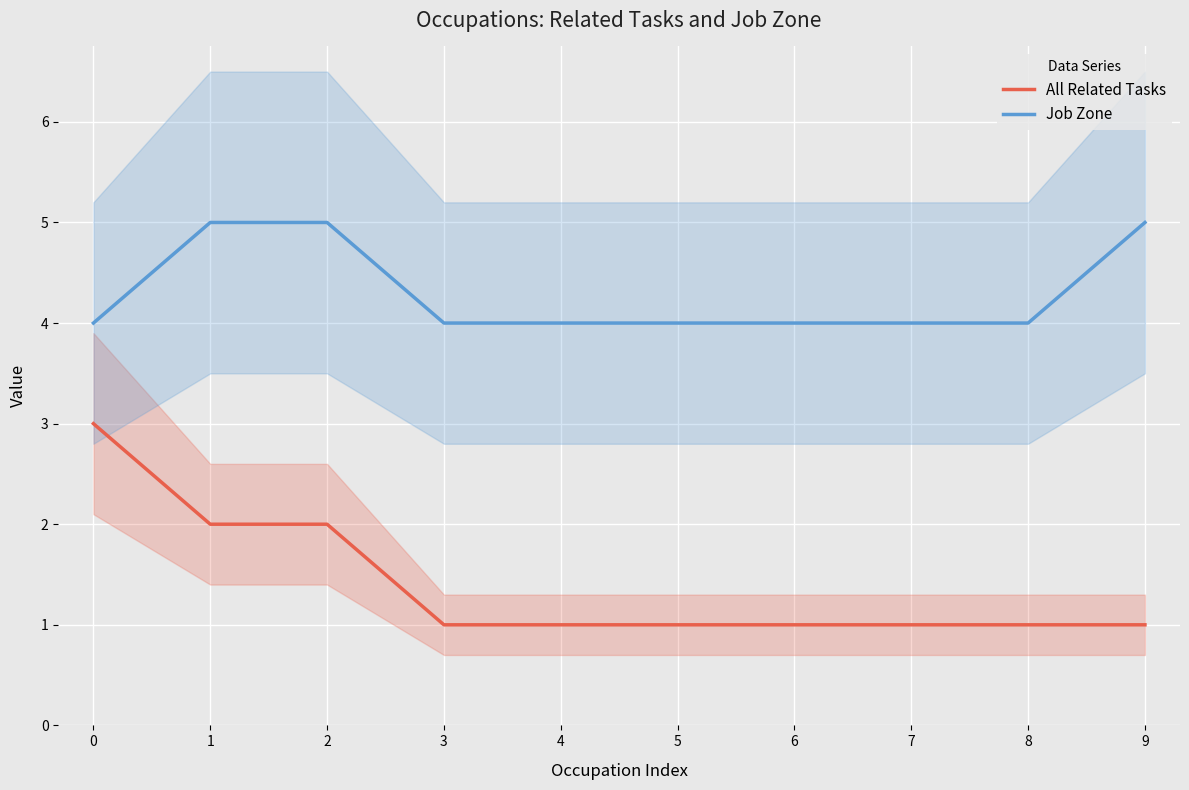

Which series has the largest range (max minus min)?

All Related Tasks